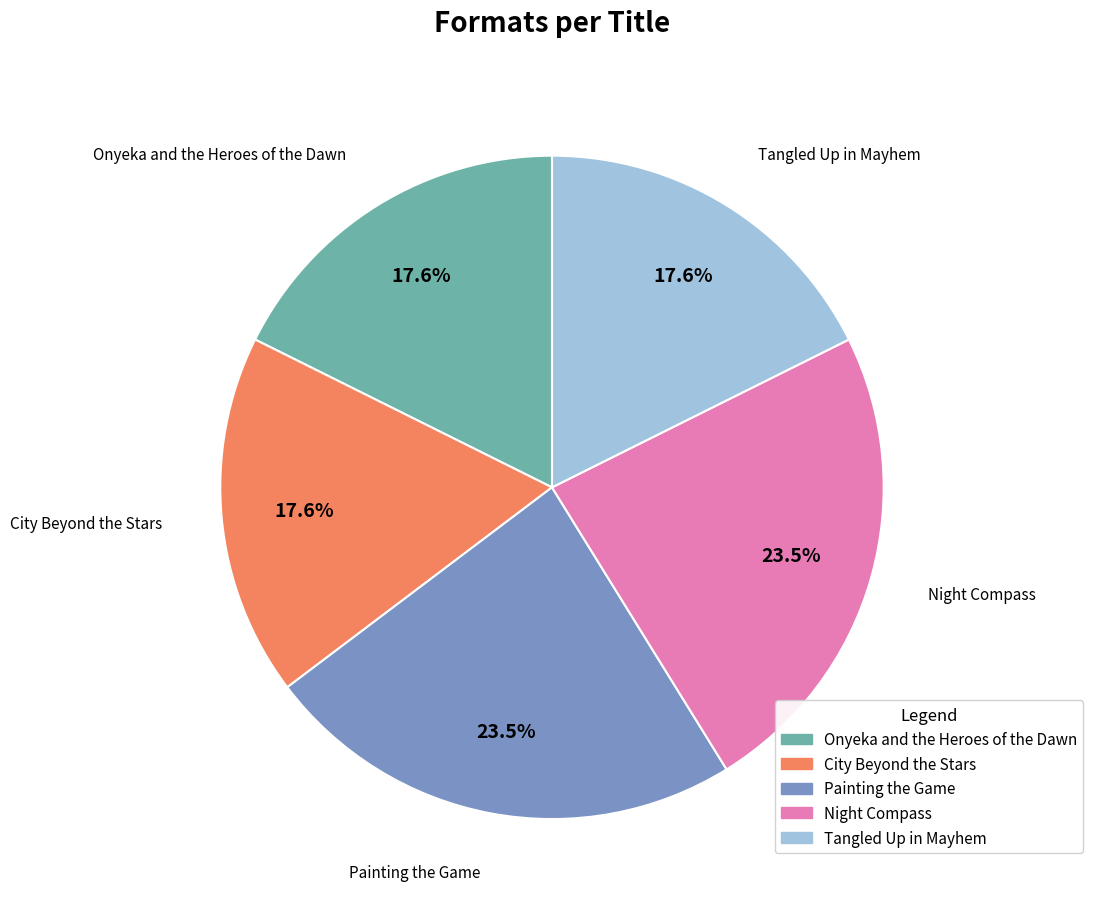

The City Beyond the Stars slice represents 7% of the pie. True or false?

False